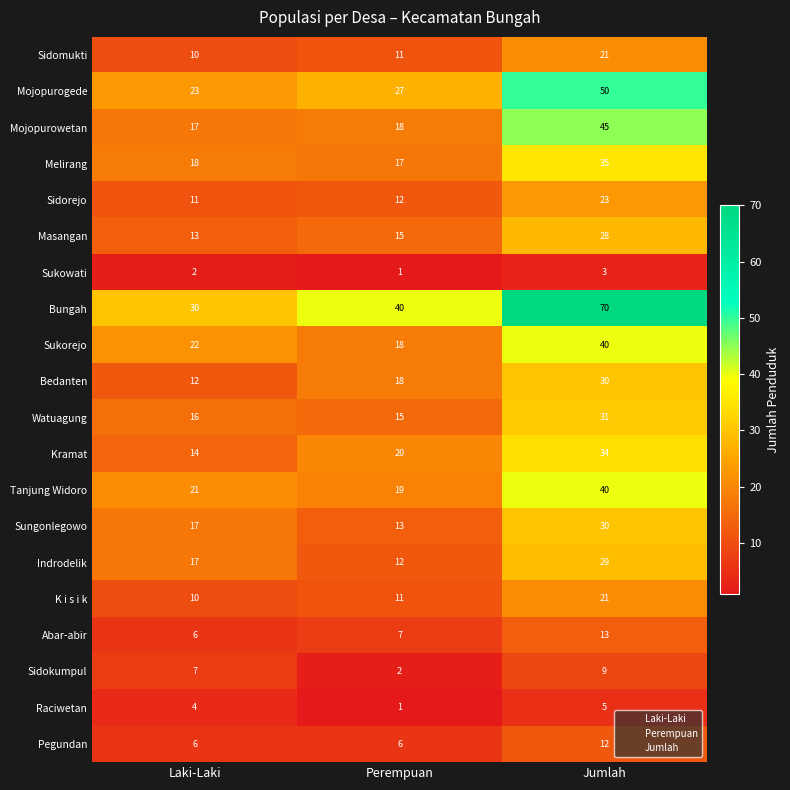

What is the difference between the highest and lowest values at Laki-Laki?

28